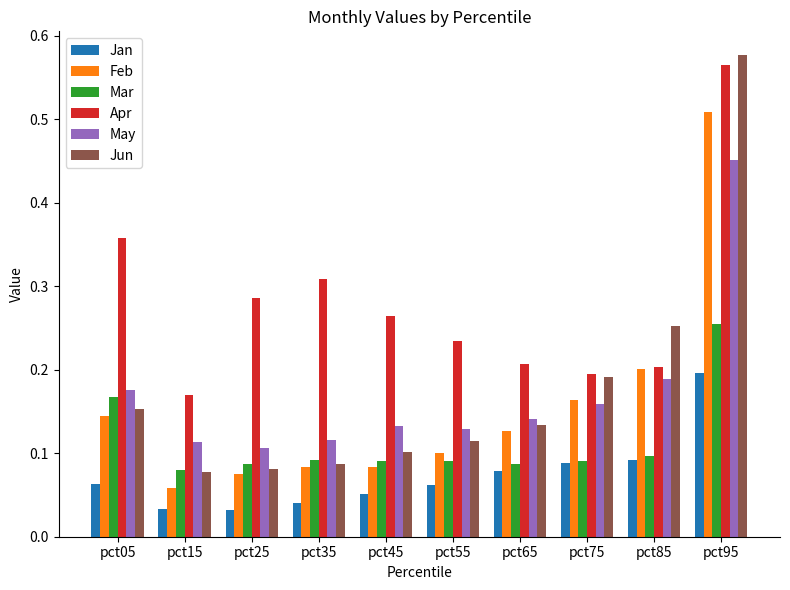

At which label is Apr closest to 0?

pct15